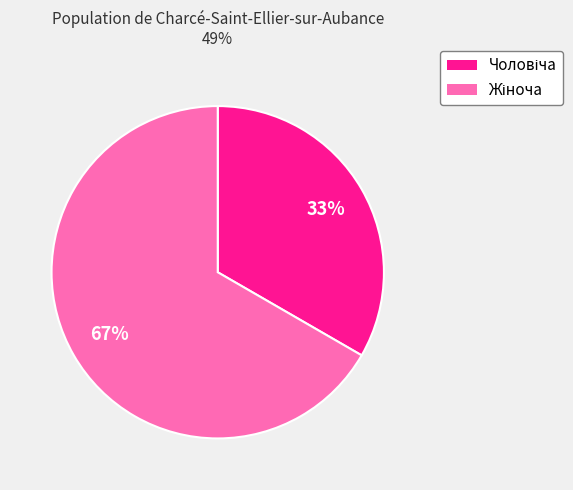

How many segments does this pie chart have?

2